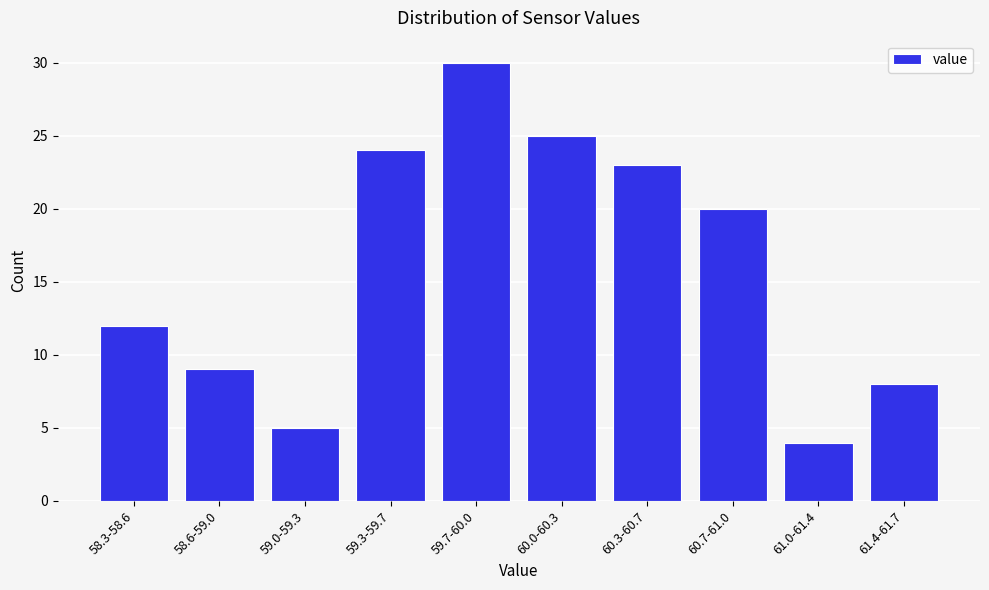

Reading left to right, list all the values displayed in this chart.

58.3-58.6=12	58.6-59.0=9	59.0-59.3=5	59.3-59.7=24	59.7-60.0=30	60.0-60.3=25	60.3-60.7=23	60.7-61.0=20	61.0-61.4=4	61.4-61.7=8